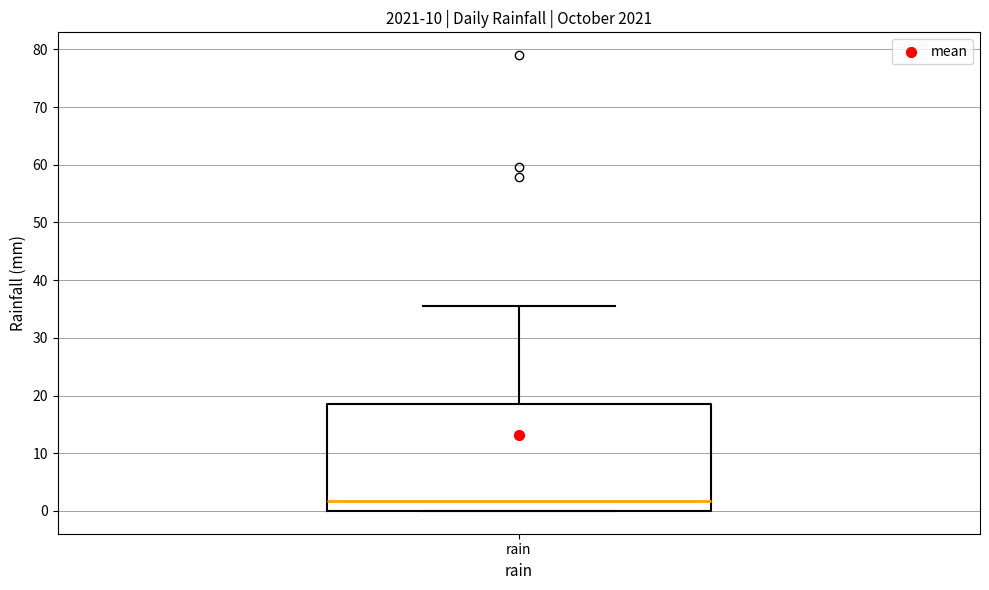

Where is the upper edge of the box for rain on the y-axis? The values are not printed on the chart, so give them approximately, as read against the axis.

19